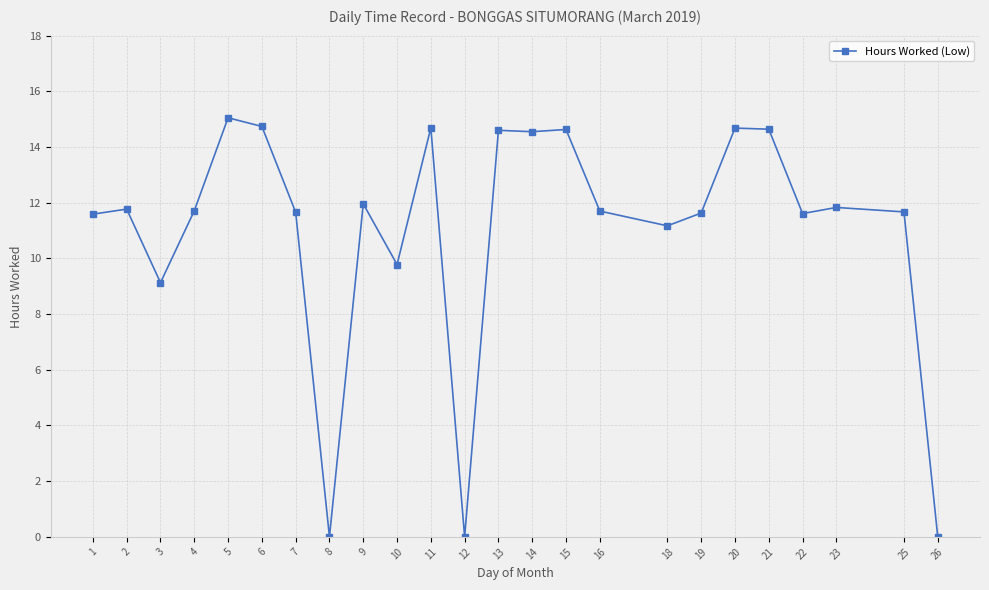

What is the value of the 7th point from the left?

11.7